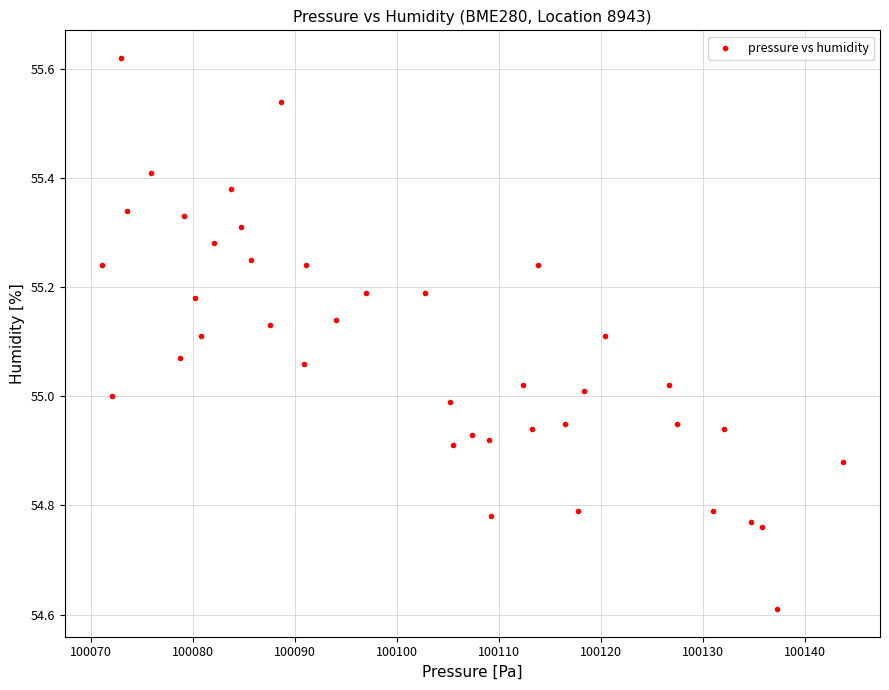

What is the range of Y values (max minus min)?

1.0